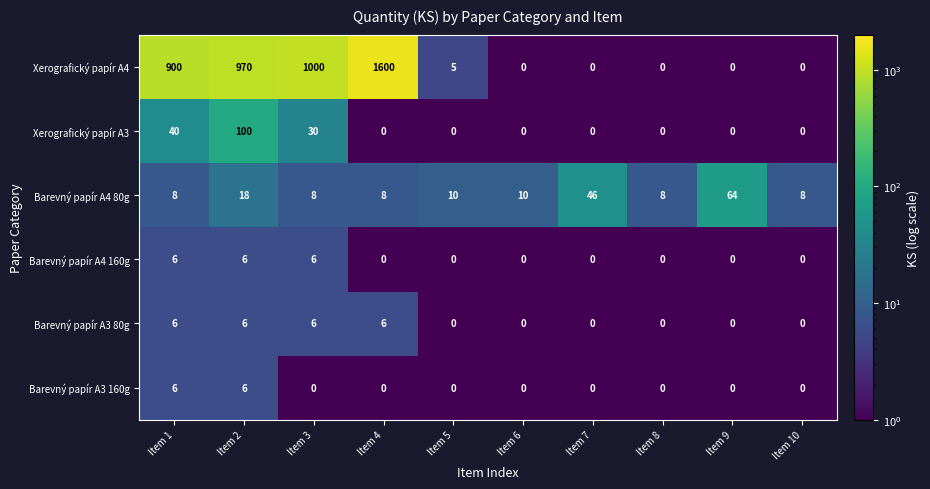

Which series has the largest range (max minus min)?

Xerografický papír A4